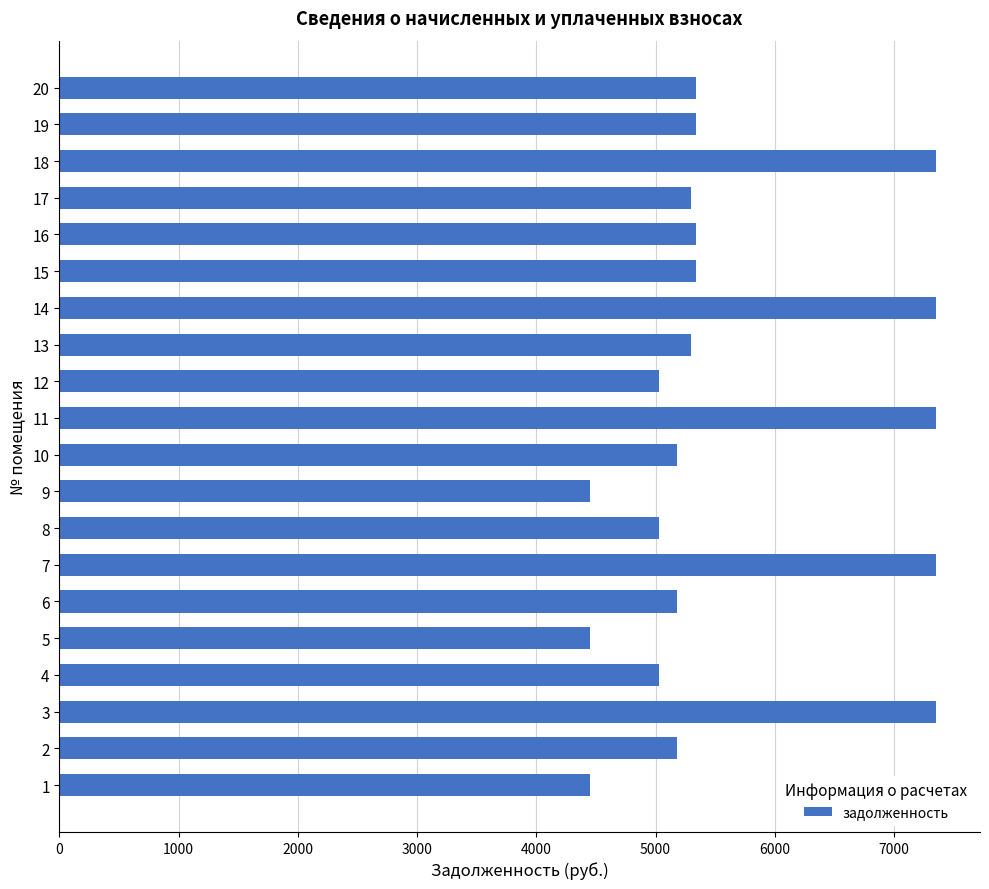

The value at 7 is 7353.6. True or false?

True